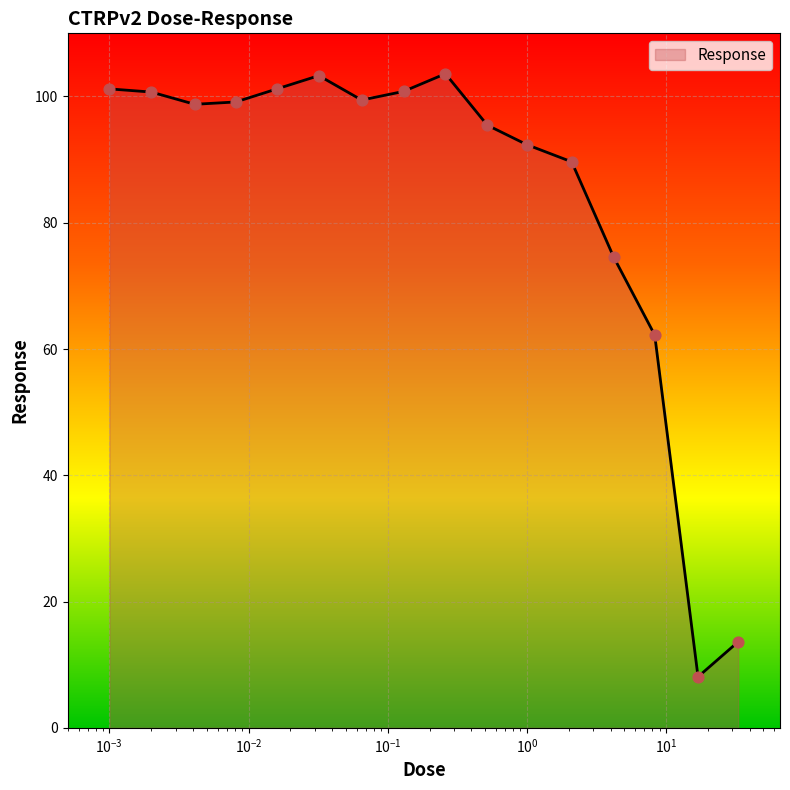

What is the greatest value displayed?

103.6